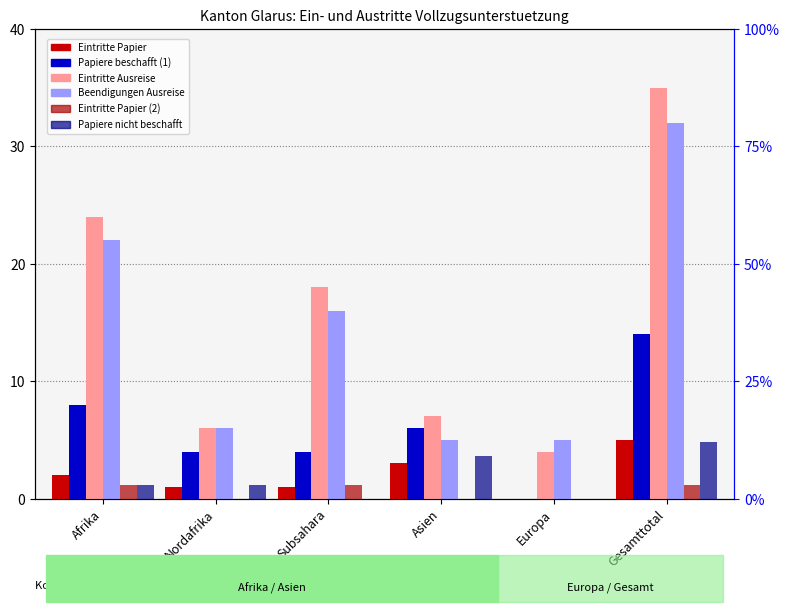

Reading right to left, list all the values displayed in this chart.

Eintritte Papier: Gesamttotal=5	Europa=0	Asien=3	Subsahara=1	Nordafrika=1	Afrika=2
Papiere beschafft (1): Gesamttotal=14	Europa=0	Asien=6	Subsahara=4	Nordafrika=4	Afrika=8
Eintritte Ausreise: Gesamttotal=35	Europa=4	Asien=7	Subsahara=18	Nordafrika=6	Afrika=24
Beendigungen Ausreise: Gesamttotal=32	Europa=5	Asien=5	Subsahara=16	Nordafrika=6	Afrika=22
Eintritte Papier (2): Gesamttotal=3	Europa=0	Asien=0	Subsahara=3	Nordafrika=0	Afrika=3
Papiere nicht beschafft: Gesamttotal=12	Europa=0	Asien=9	Subsahara=0	Nordafrika=3	Afrika=3